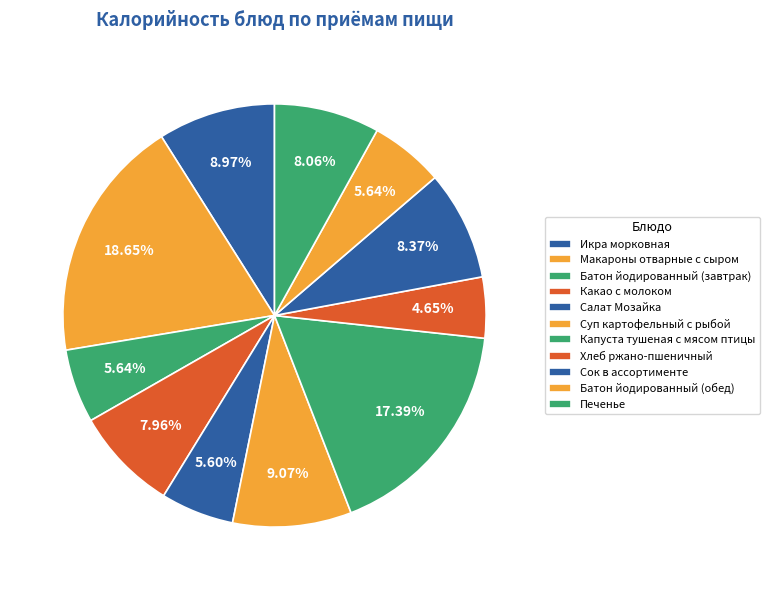

Which slice is the smallest?

Хлеб ржано-пшеничный